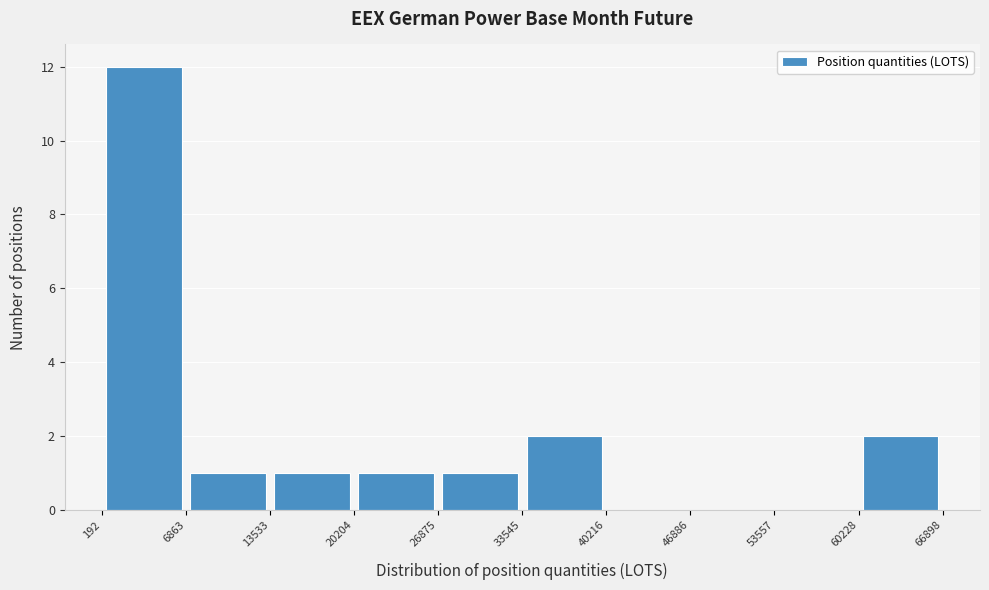

What is the height of the bar covering 60228 to 66898 on the x-axis? The values are not printed on the chart, so give them approximately, as read against the axis.

2